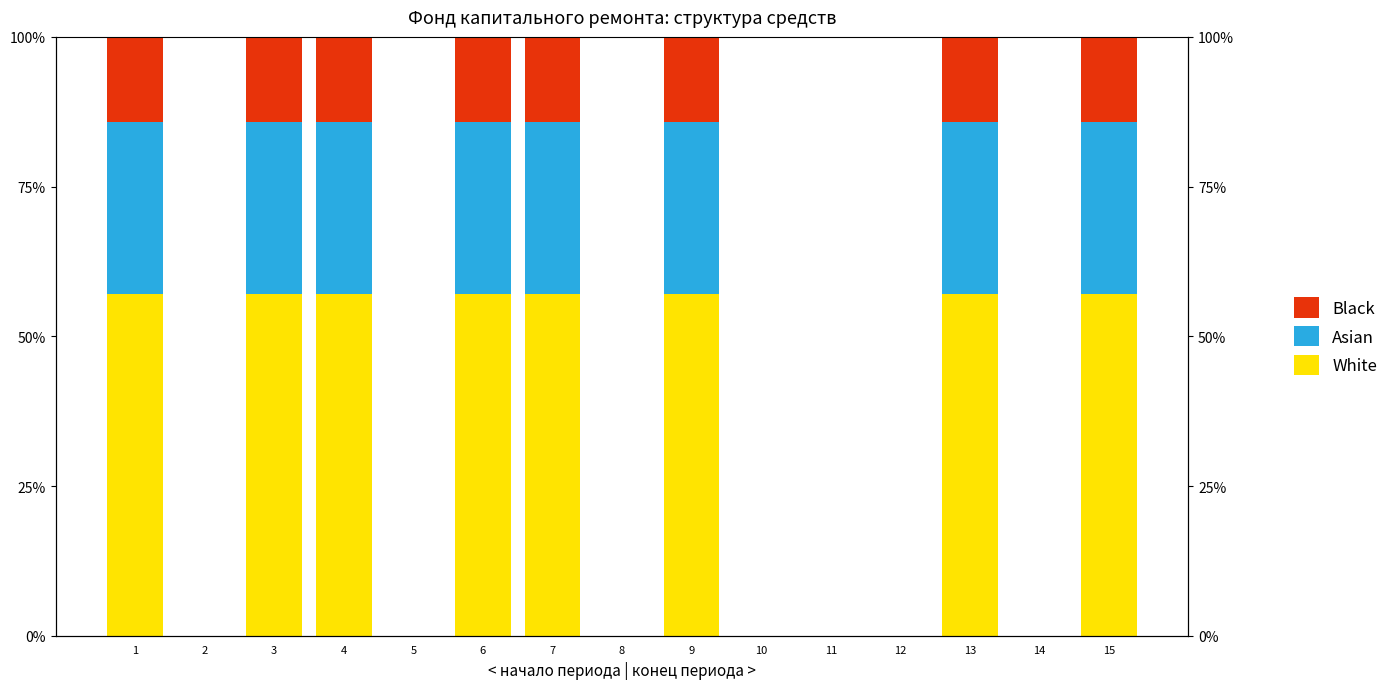

True or false: Black has a value of -8.4 at 8.

False